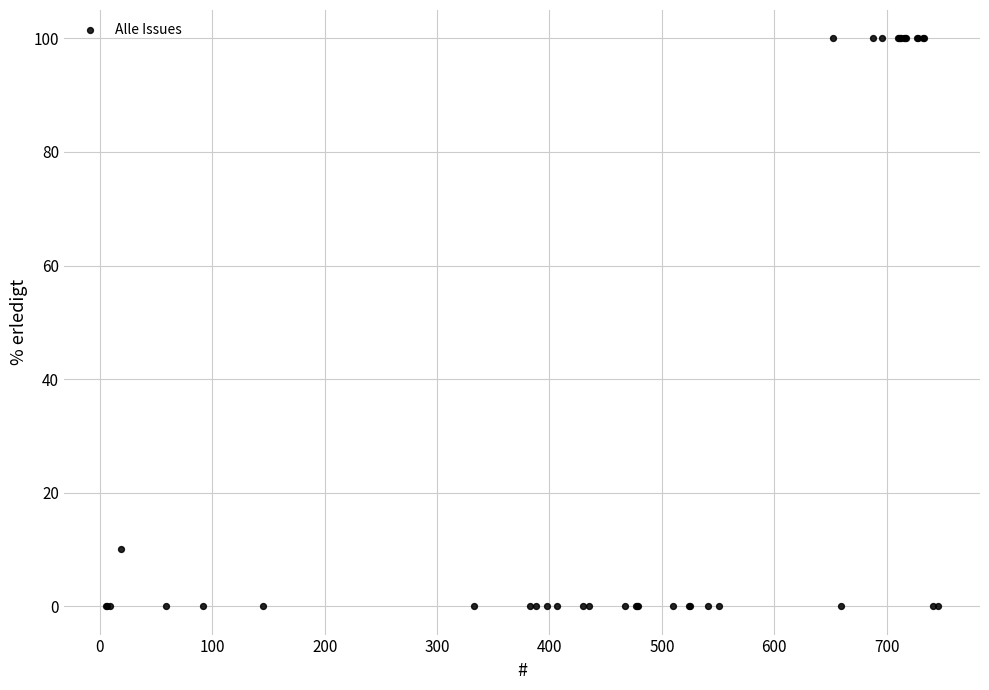

What Y value in the scatter plot is closest to 50?

10